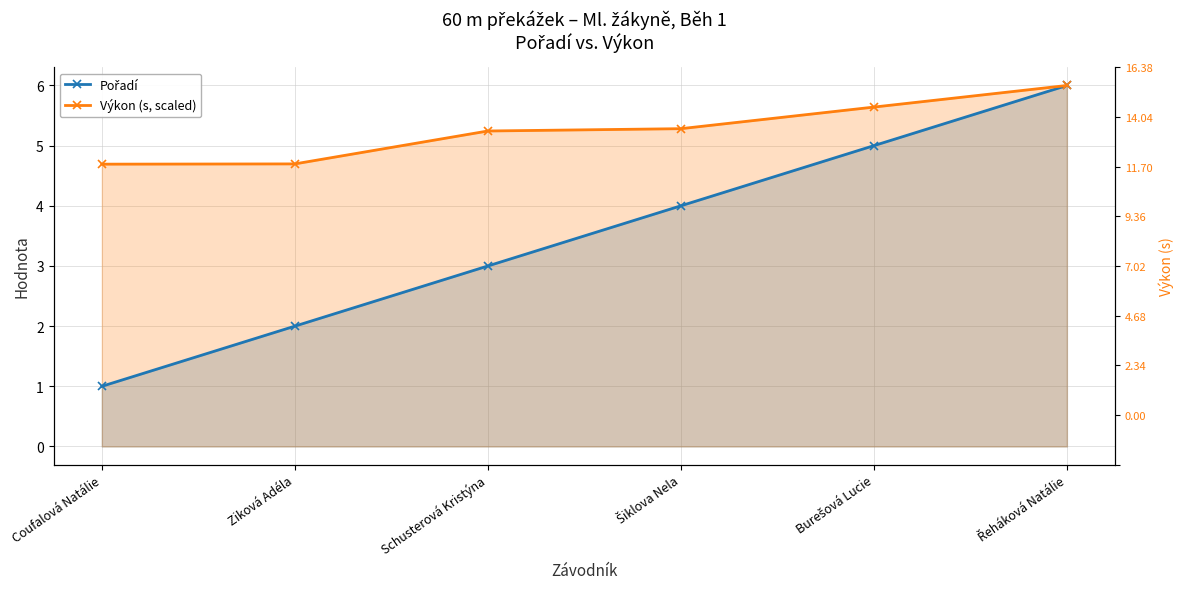

Is it true that Pořadí equals 2.0 at Ziková Adéla?

True